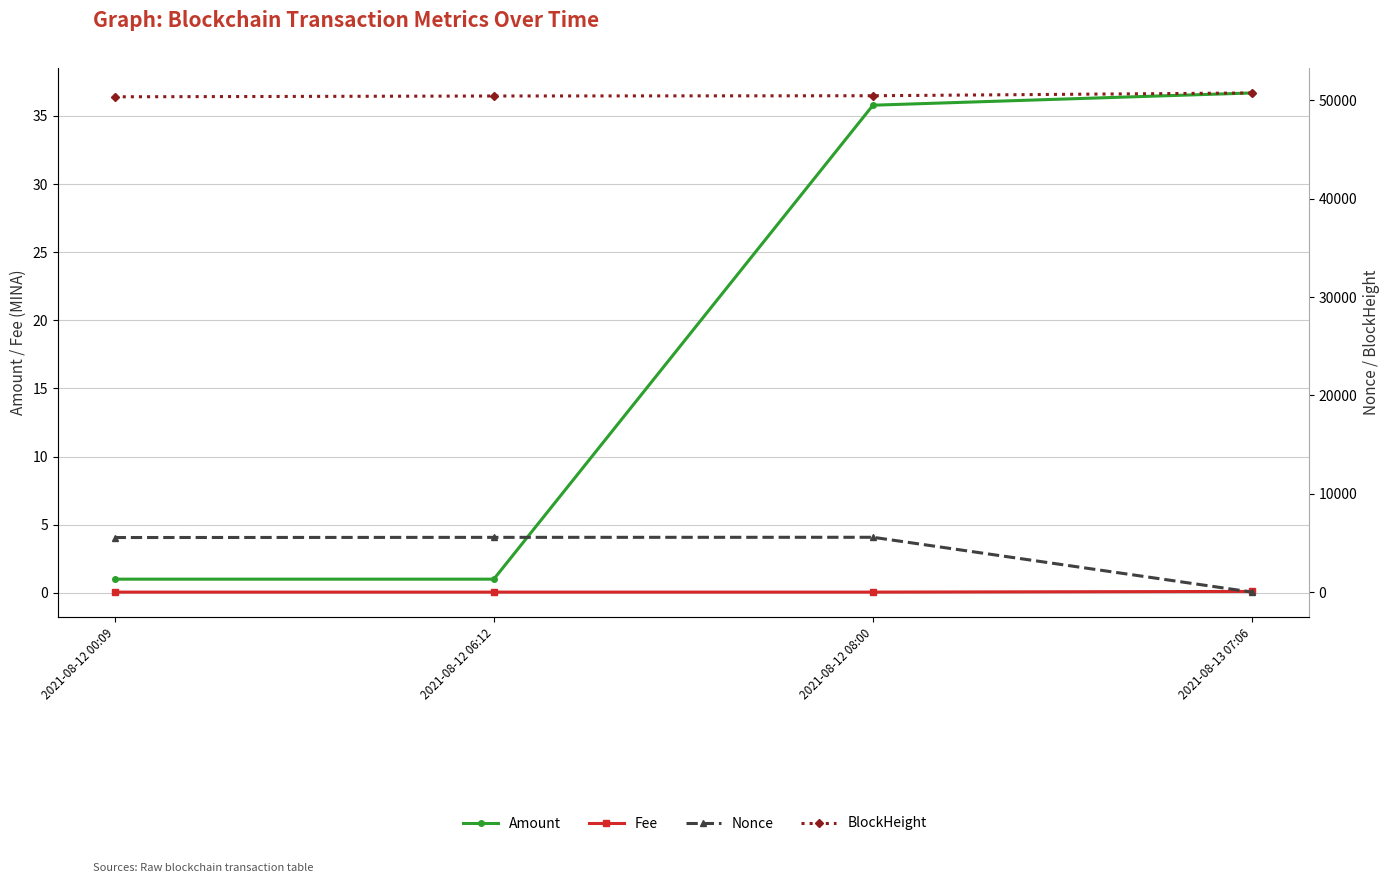

Count the number of categories in the chart.

4